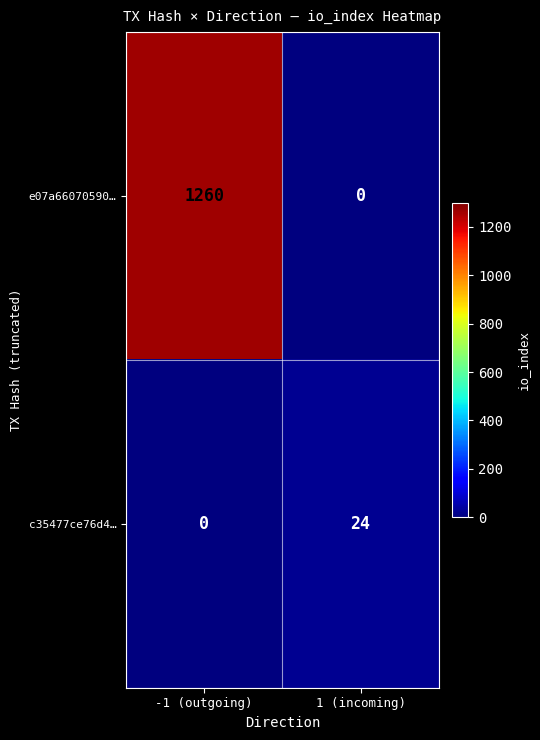

What is the sum of all c35477ce76d4… values?

24